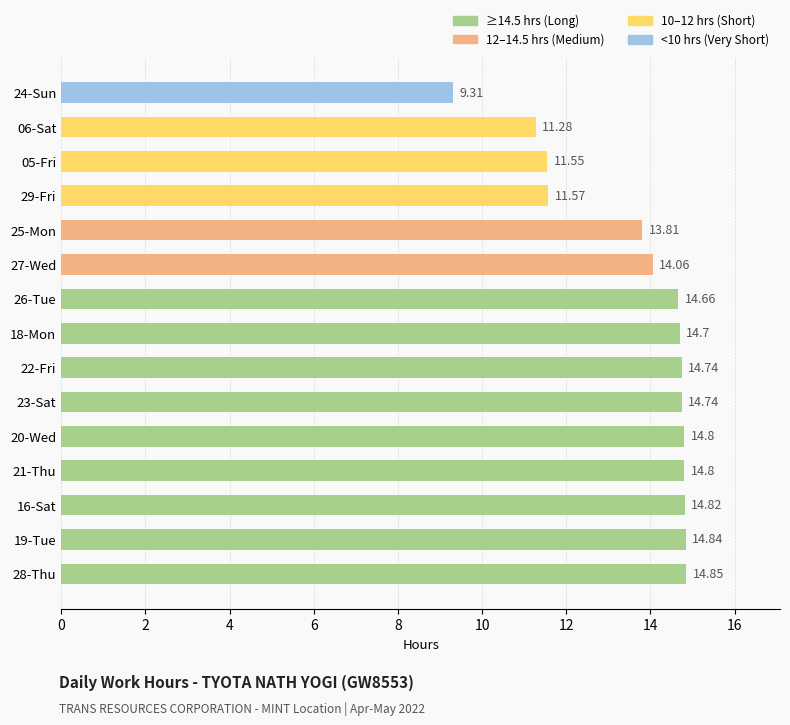

What is the difference between the second highest and second lowest values?

3.6